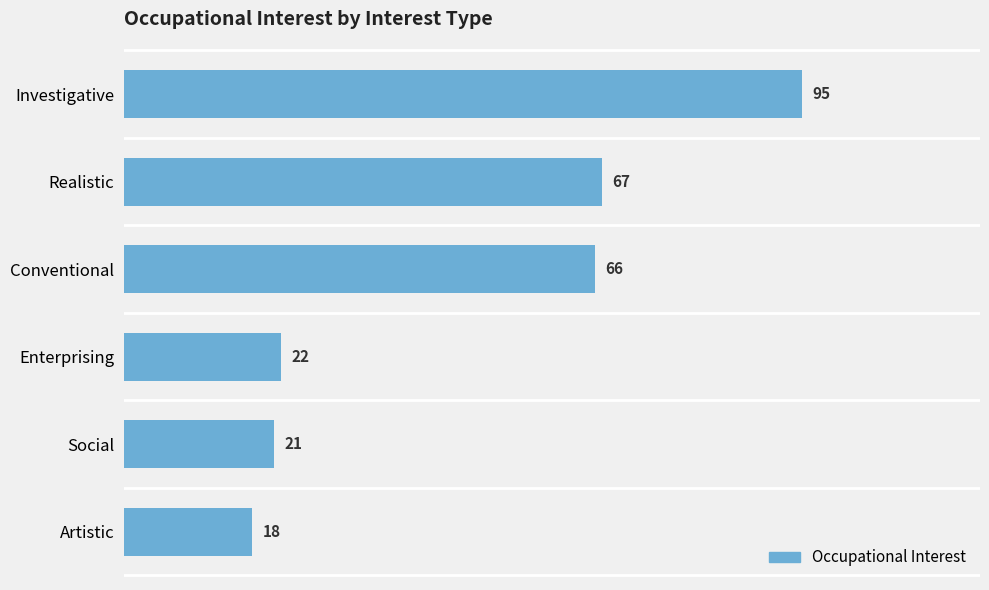

What is the change in value from Social to Artistic?

-3